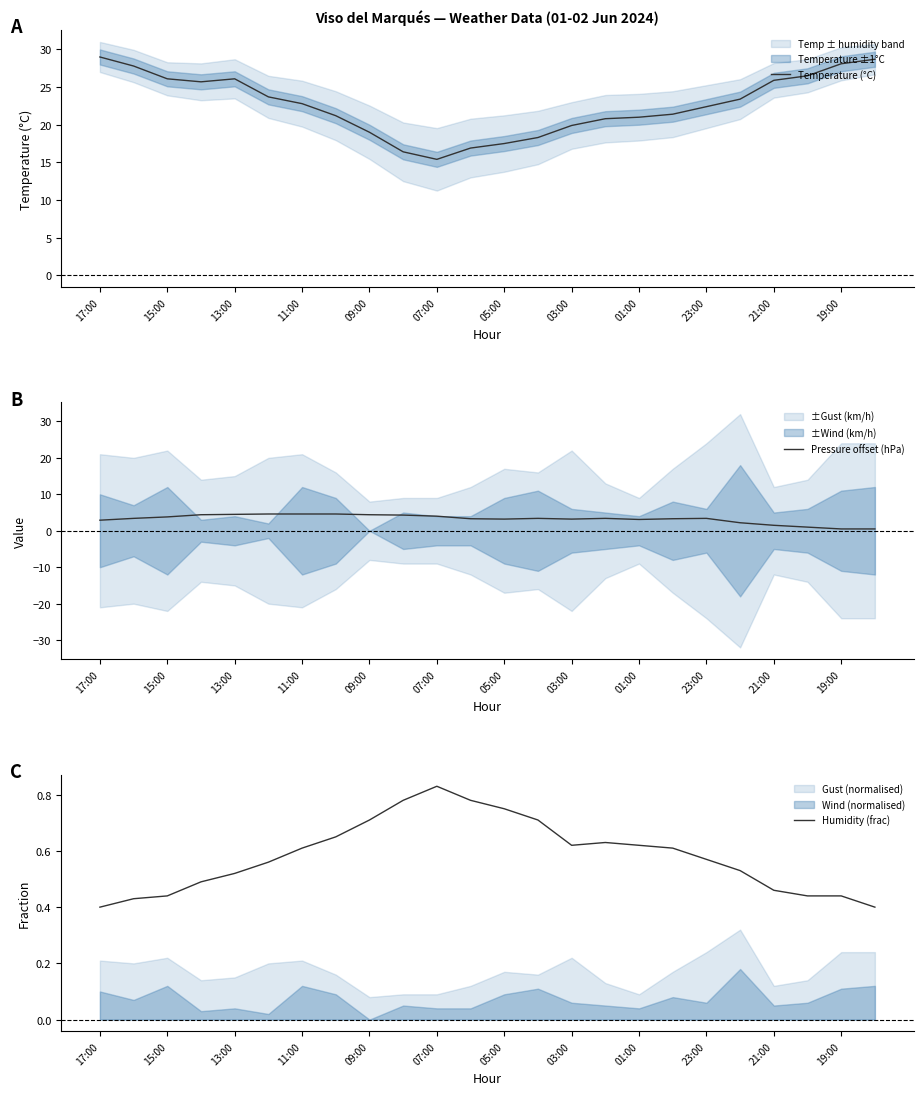

The value of Pressure offset (hPa) at 13:00 is 4.5. True or false?

True